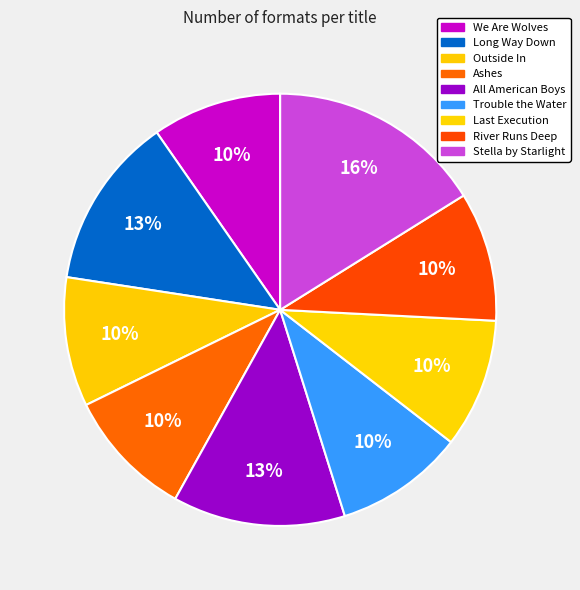

To the nearest percent, what percentage of the pie is Stella by Starlight?

16%